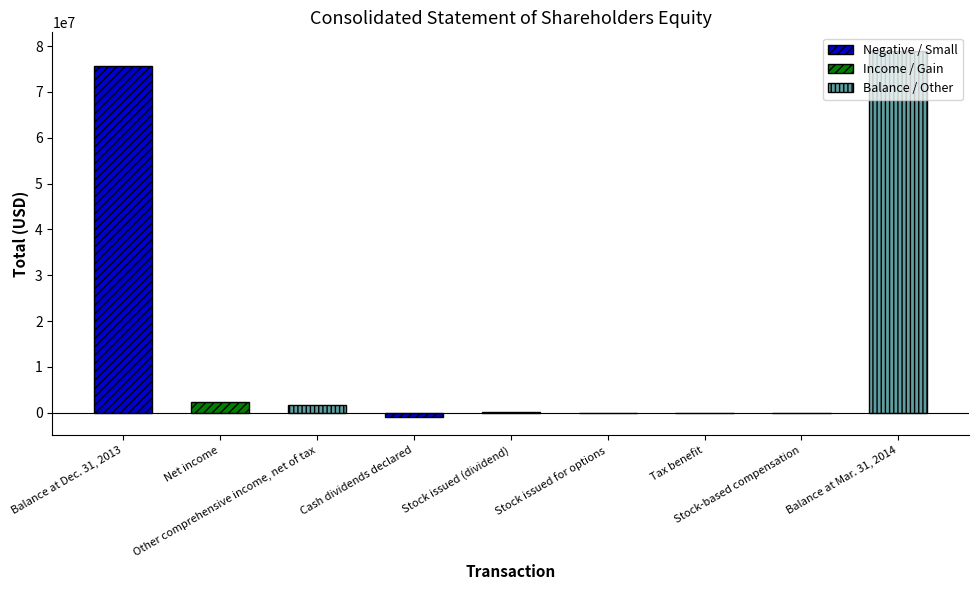

Approximately how many times larger is the value at Stock issued for options compared to Stock issued (dividend)?

0.1